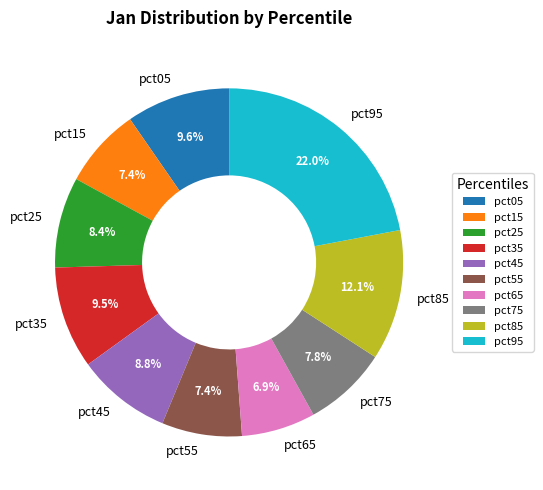

Is the sum of pct15 and pct35 greater than half?

No